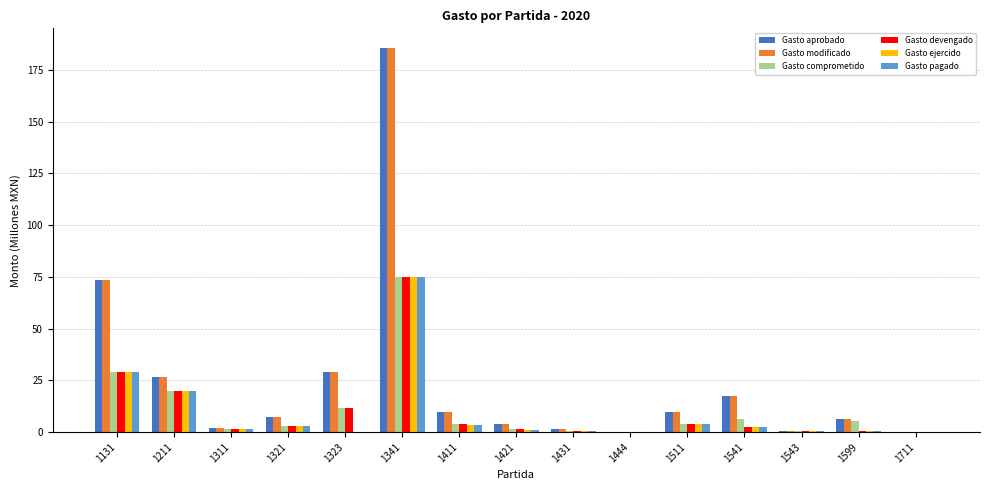

True or false: Gasto aprobado has a value of 0.0 at 1444.

True